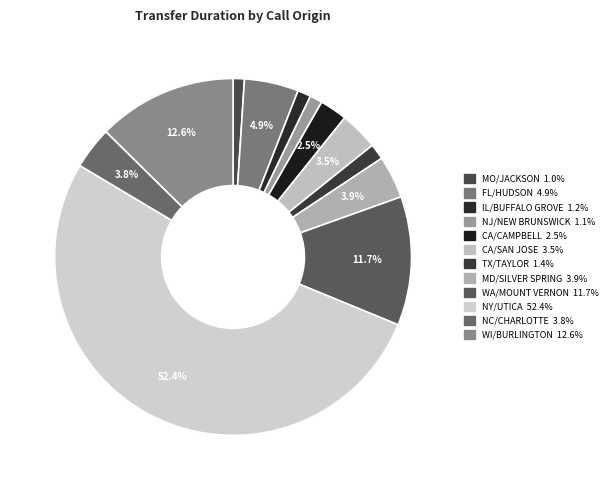

How much of the chart is everything except TX/TAYLOR?

98.6%